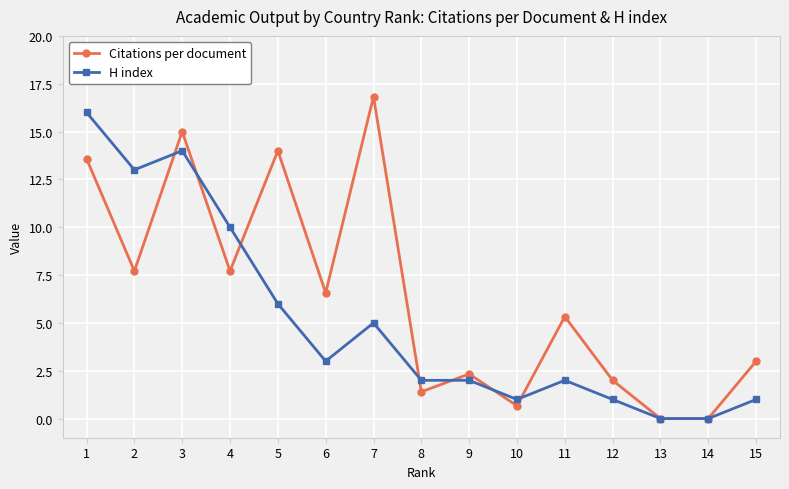

What is the average value of the H index series?

5.1